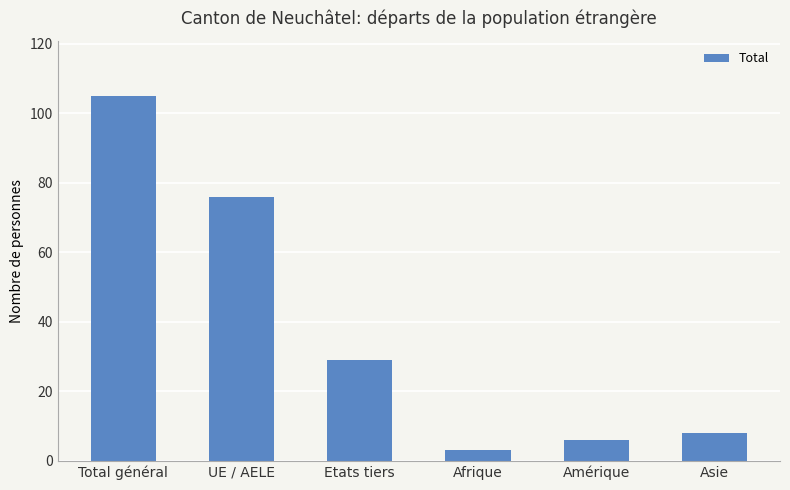

How many data points are less than 29?

3